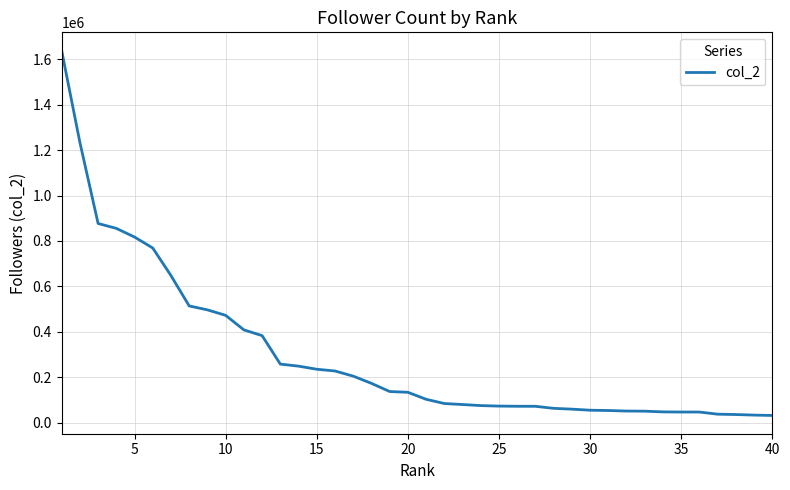

What is the difference between the maximum and minimum values?

1607085